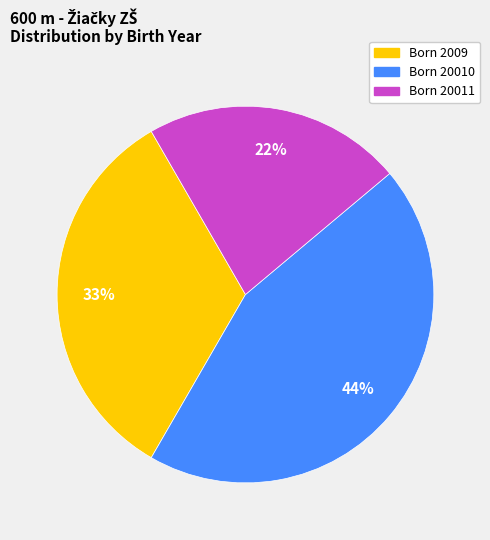

How many slices are in this pie chart?

3